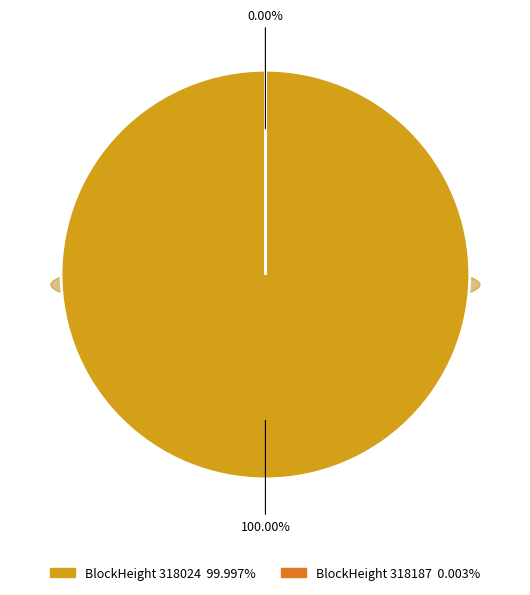

The 318024 slice represents 91% of the pie. True or false?

False